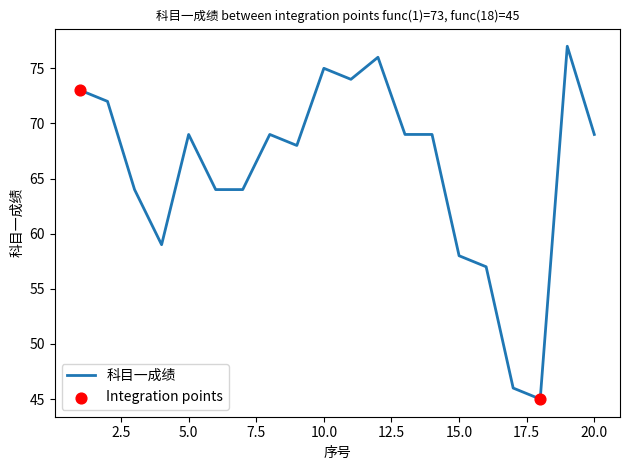

What is the smallest value displayed?

45